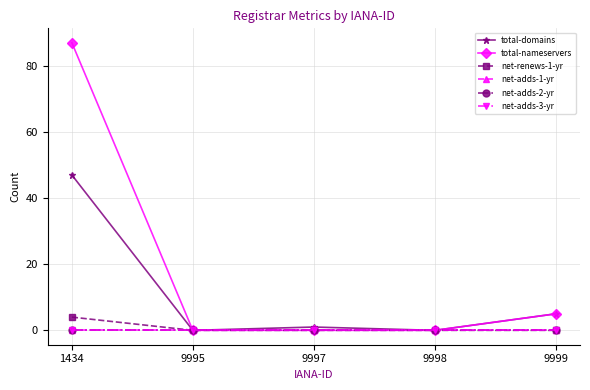

Reading left to right, extract all data points from this chart.

total-domains: 47	0	1	0	5
total-nameservers: 87	0	0	0	5
net-renews-1-yr: 4	0	0	0	0
net-adds-1-yr: 0	0	0	0	0
net-adds-2-yr: 0	0	0	0	0
net-adds-3-yr: 0	0	0	0	0